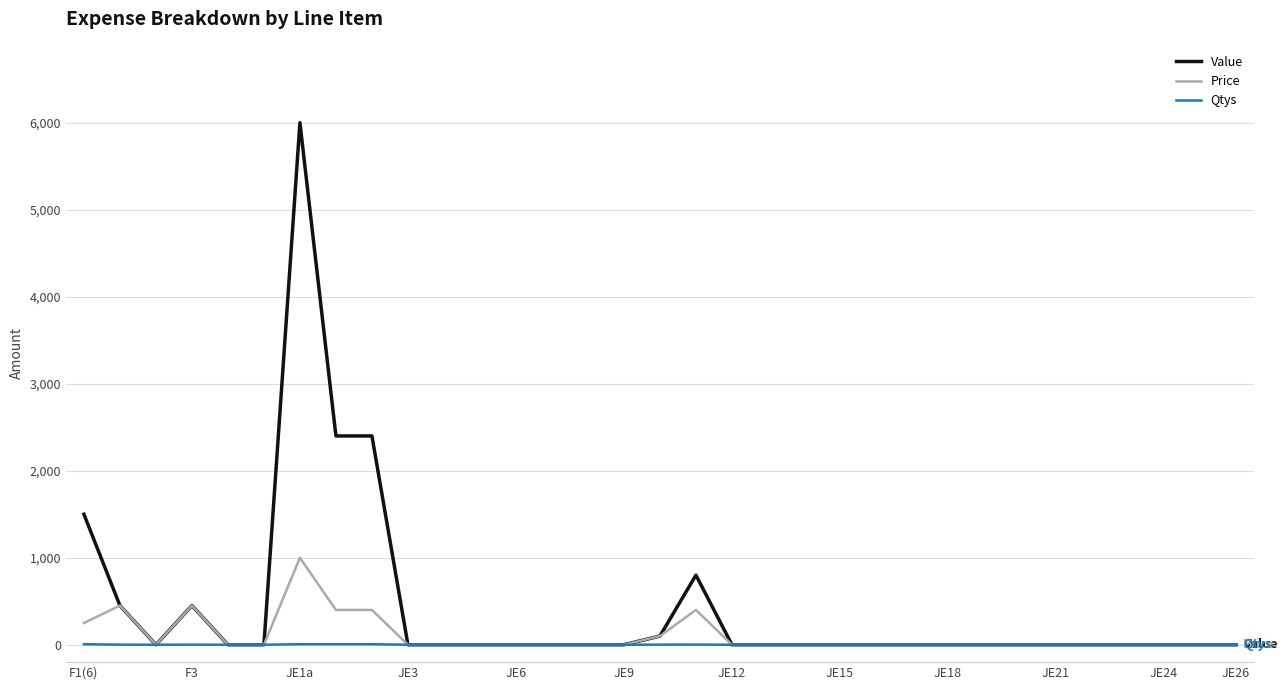

What is the greatest value displayed?

6000